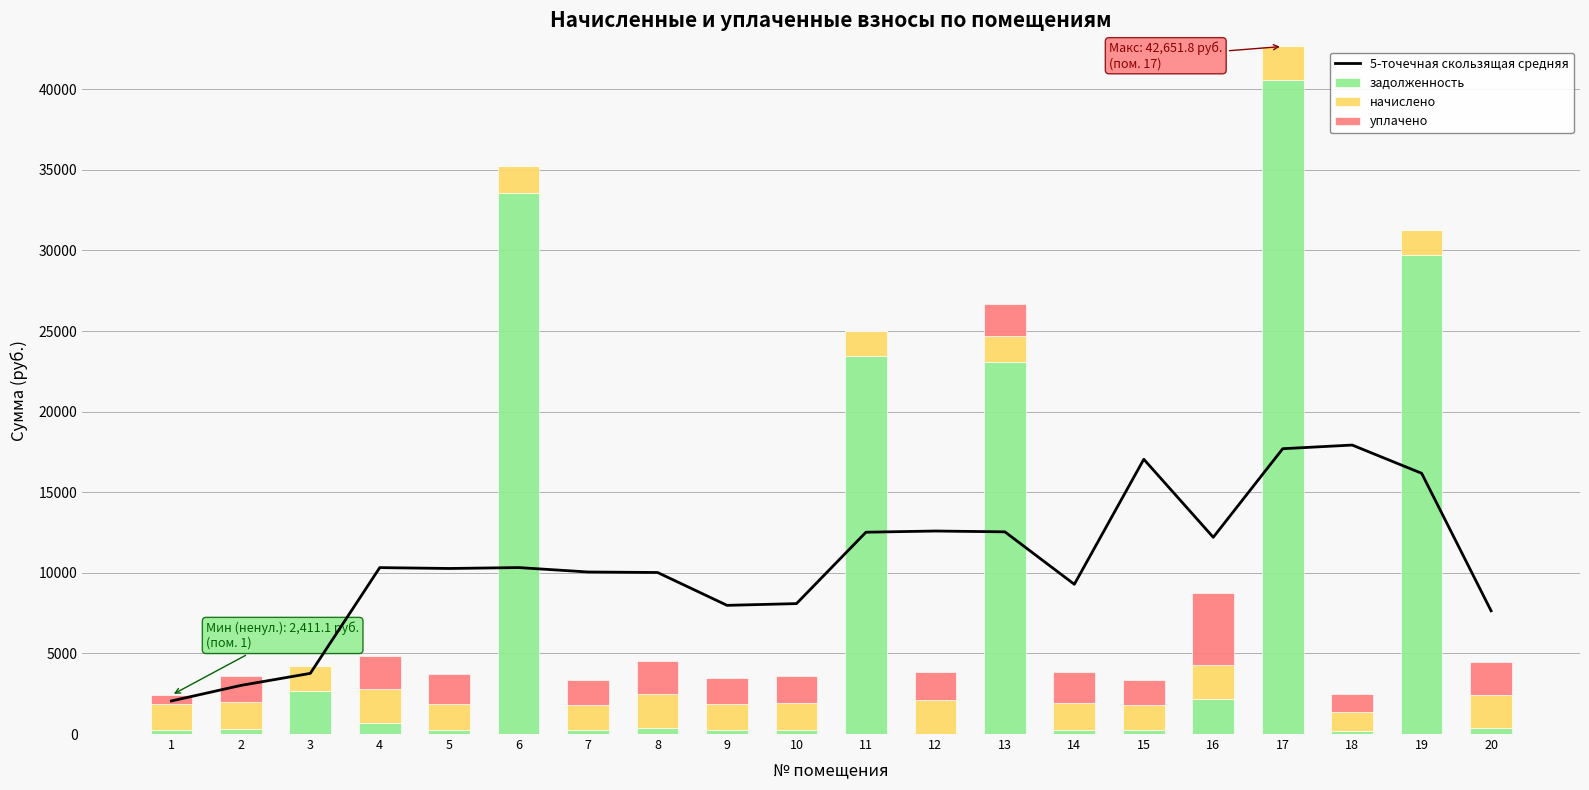

Reading left to right, extract all data points from this chart.

5-точечная скользящая средняя: 2050.4	3015.0	3762.4	10322.7	10269.4	10325.0	10050.8	10020.1	7982.3	8090.1	12518.9	12592.8	12541.9	9287.9	17044.7	12204.4	17698.5	17925.1	16174.4	7644.0
задолженность: 267.9	325.1	2688.3	694.5	269.1	33540.7	258.3	351.0	267.9	278.1	23477.0	0.0	23060.2	277.5	258.3	2147.3	40549.2	191.4	29735.4	346.2
начислено: 1607.4	1650.5	1557.2	2113.3	1614.6	1672.0	1550.0	2106.2	1607.4	1668.4	1546.4	2109.7	1607.4	1664.8	1550.0	2106.2	2102.6	1148.2	1557.2	2077.4
уплачено: 535.8	1619.7	0.0	2015.4	1853.1	0.0	1520.7	2066.3	1576.9	1636.8	0.0	1758.1	2000.0	1879.3	1520.7	4500.0	0.0	1126.4	0.0	2038.1